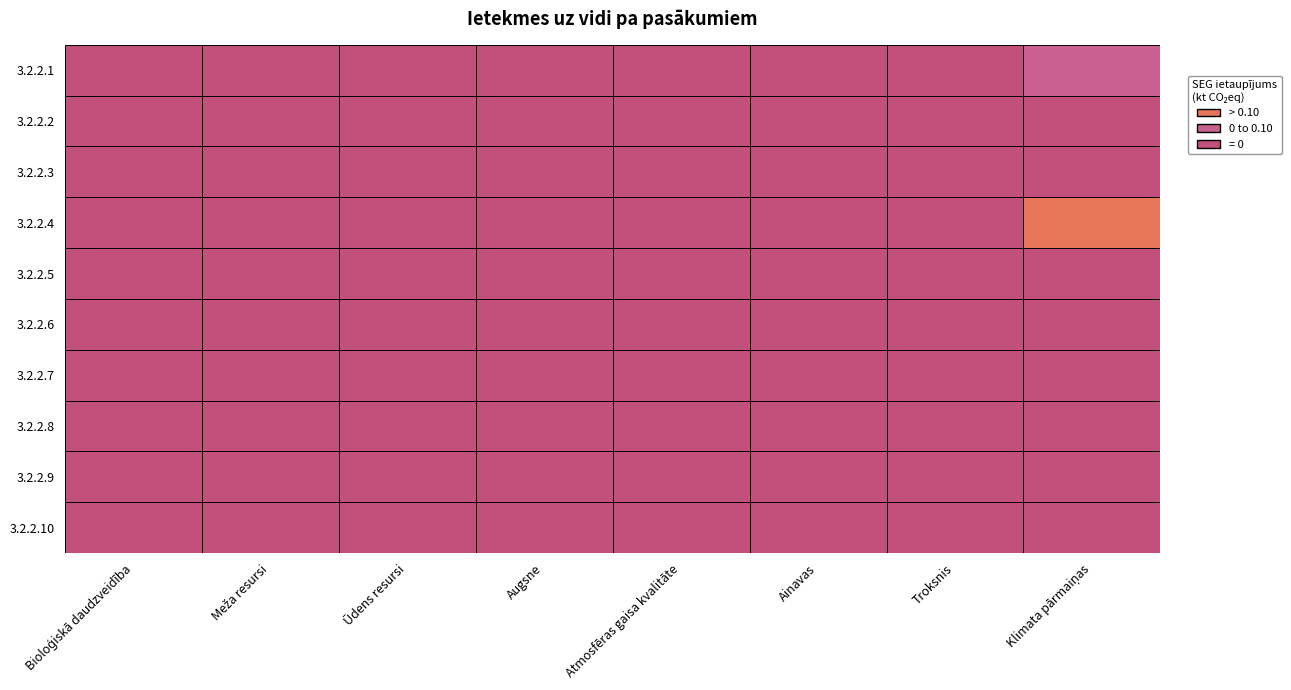

Which label corresponds to the smallest value in the chart?

Bioloģiskā daudzveidība